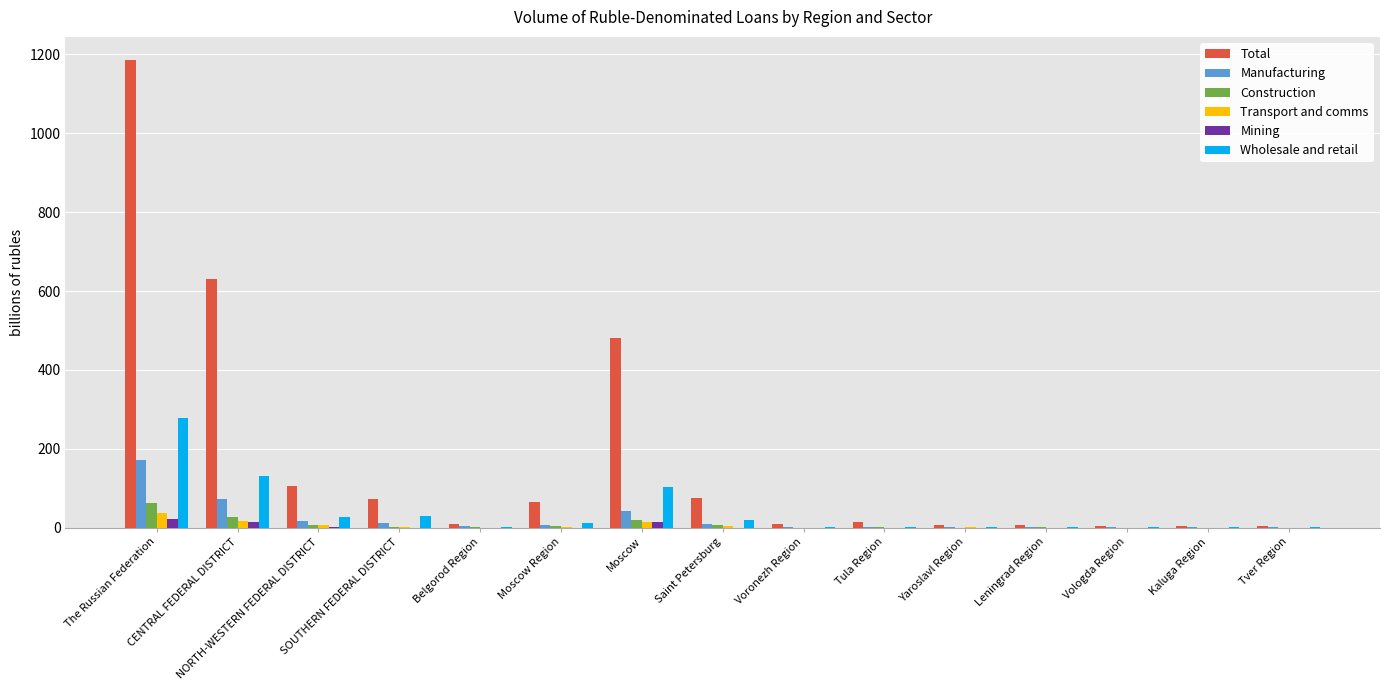

What is the maximum value shown in the chart?

1185.3